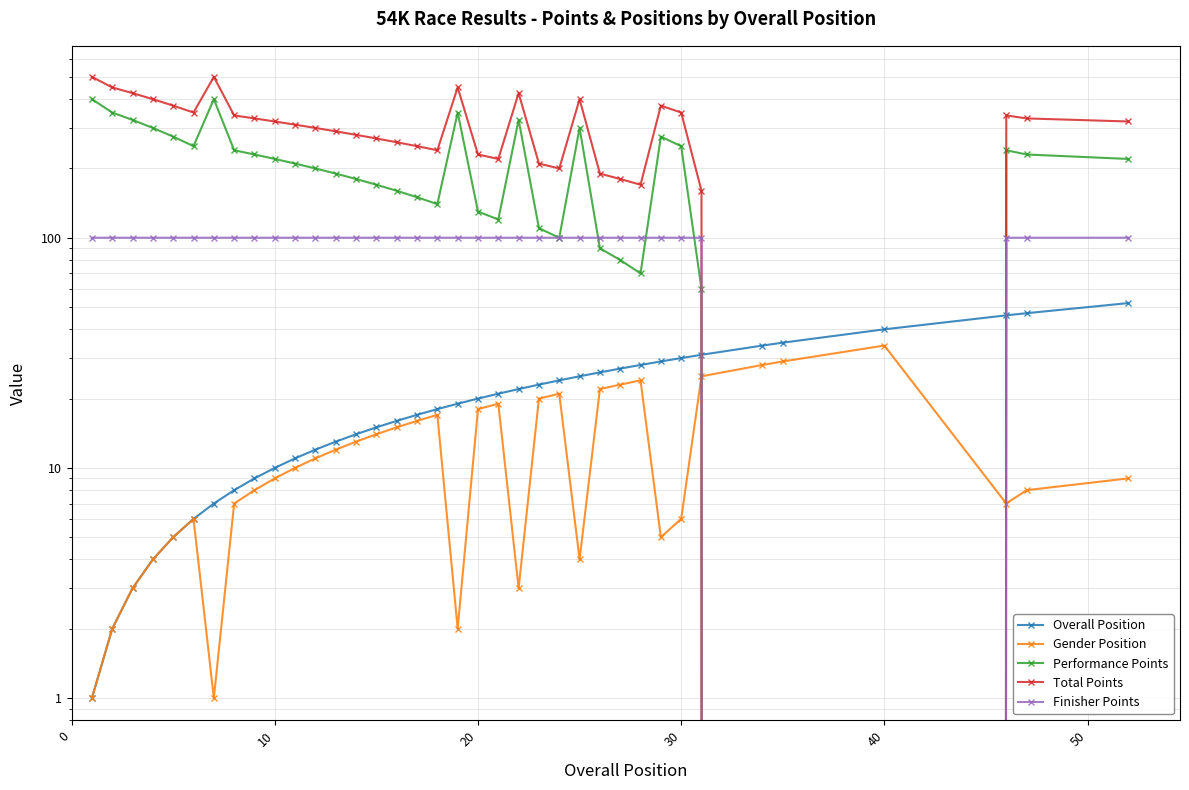

What is the average value of the Finisher Points series?

92